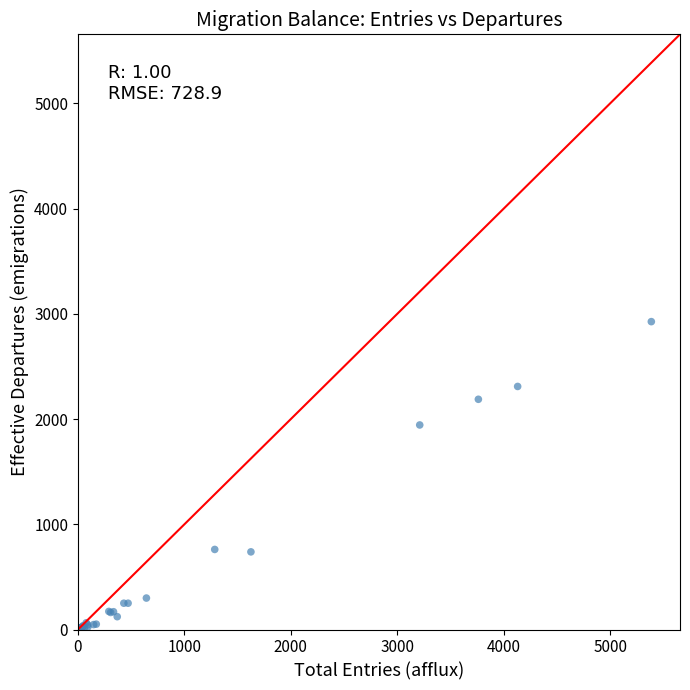

What Y value in the scatter plot is closest to 1463?

1944